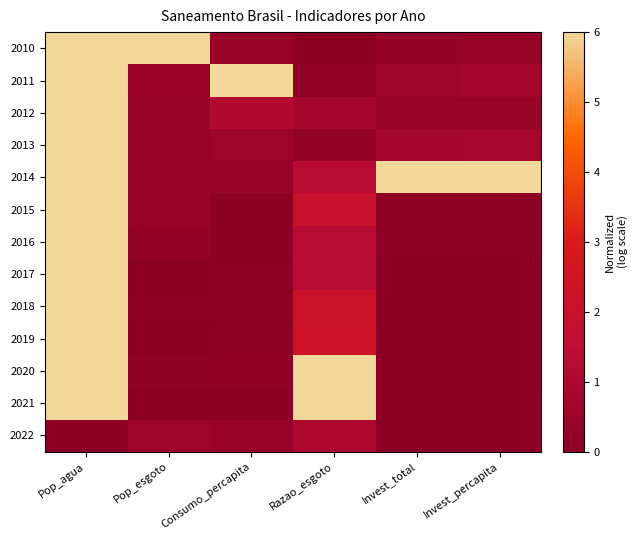

At which category does the chart reach its peak across all series?

Pop_agua